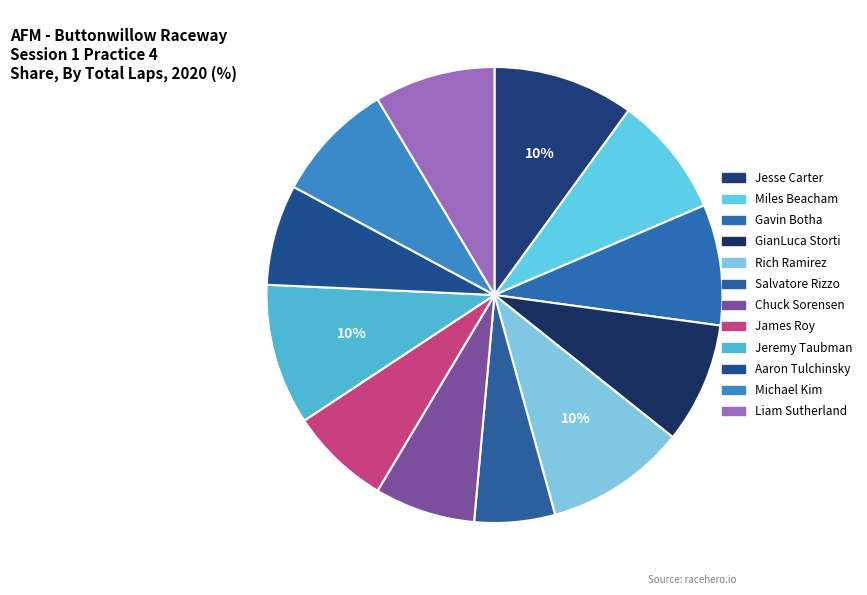

The Jesse Carter slice represents 10% of the pie. True or false?

True